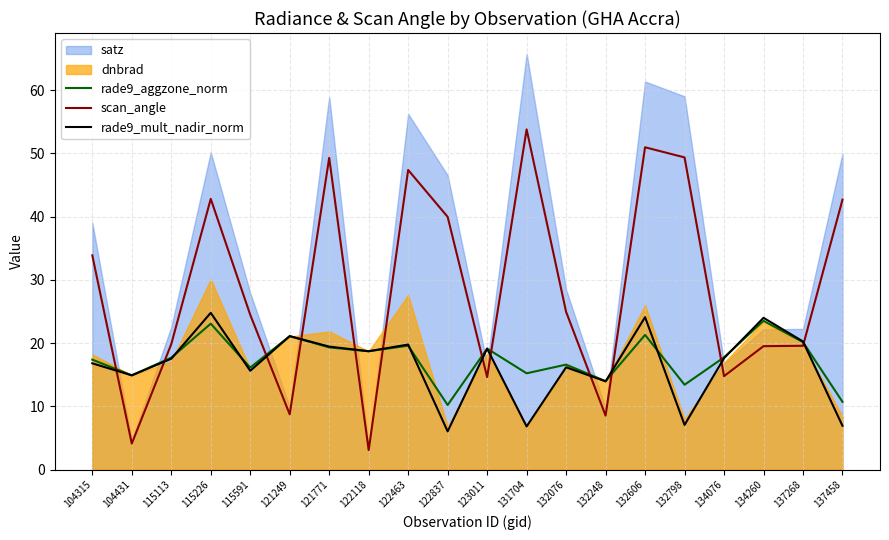

At which label does rade9_aggzone_norm first exceed 17?

104315